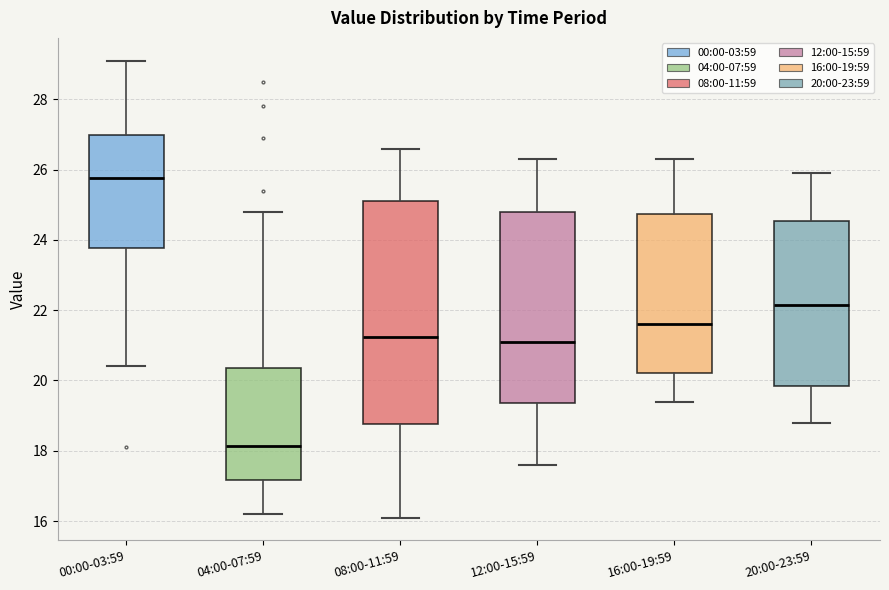

Which box has the highest median line?

00:00-03:59